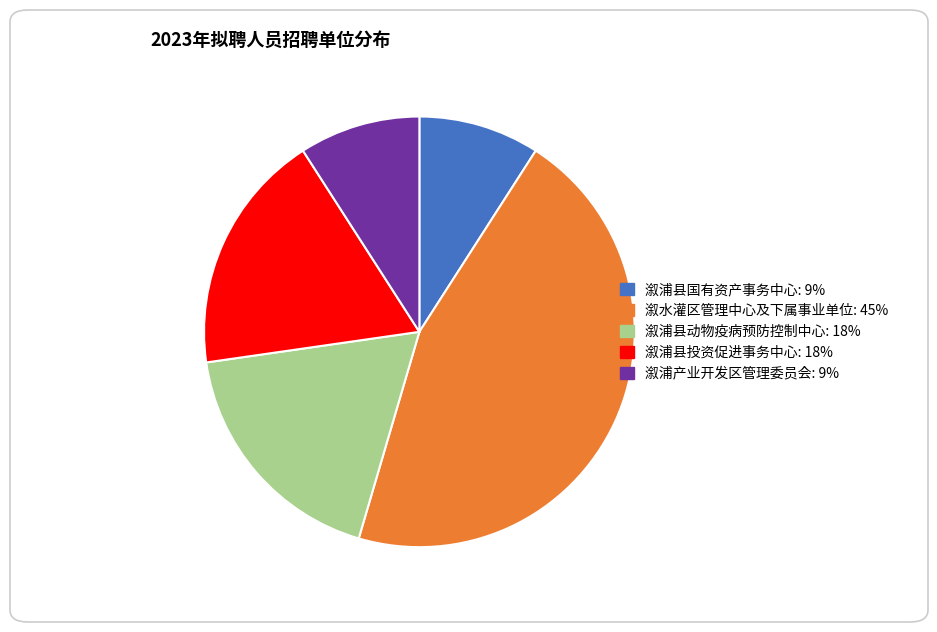

Is there any slice that represents more than half of the pie?

No